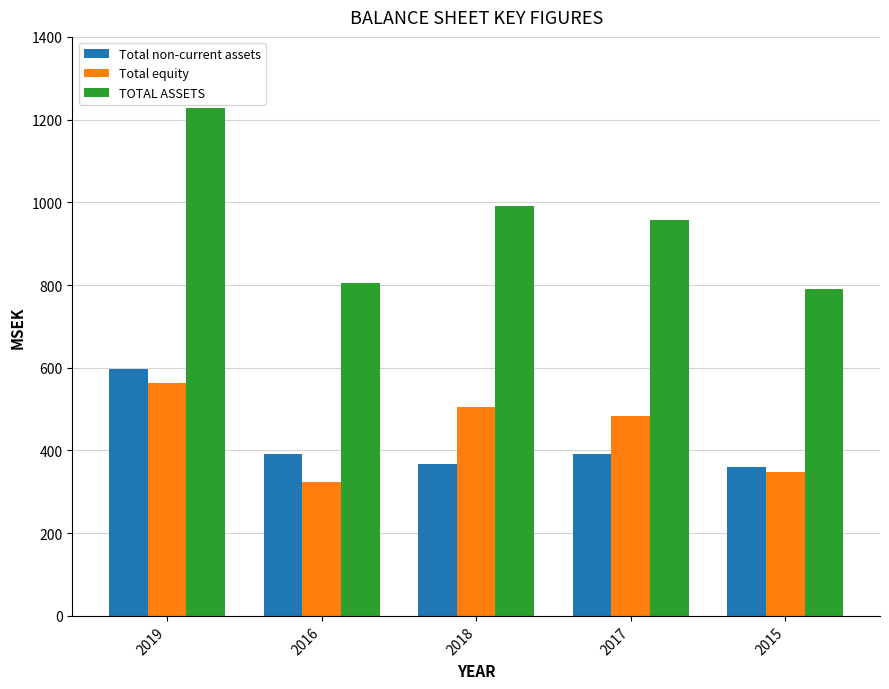

What is the smallest value displayed?

324.5